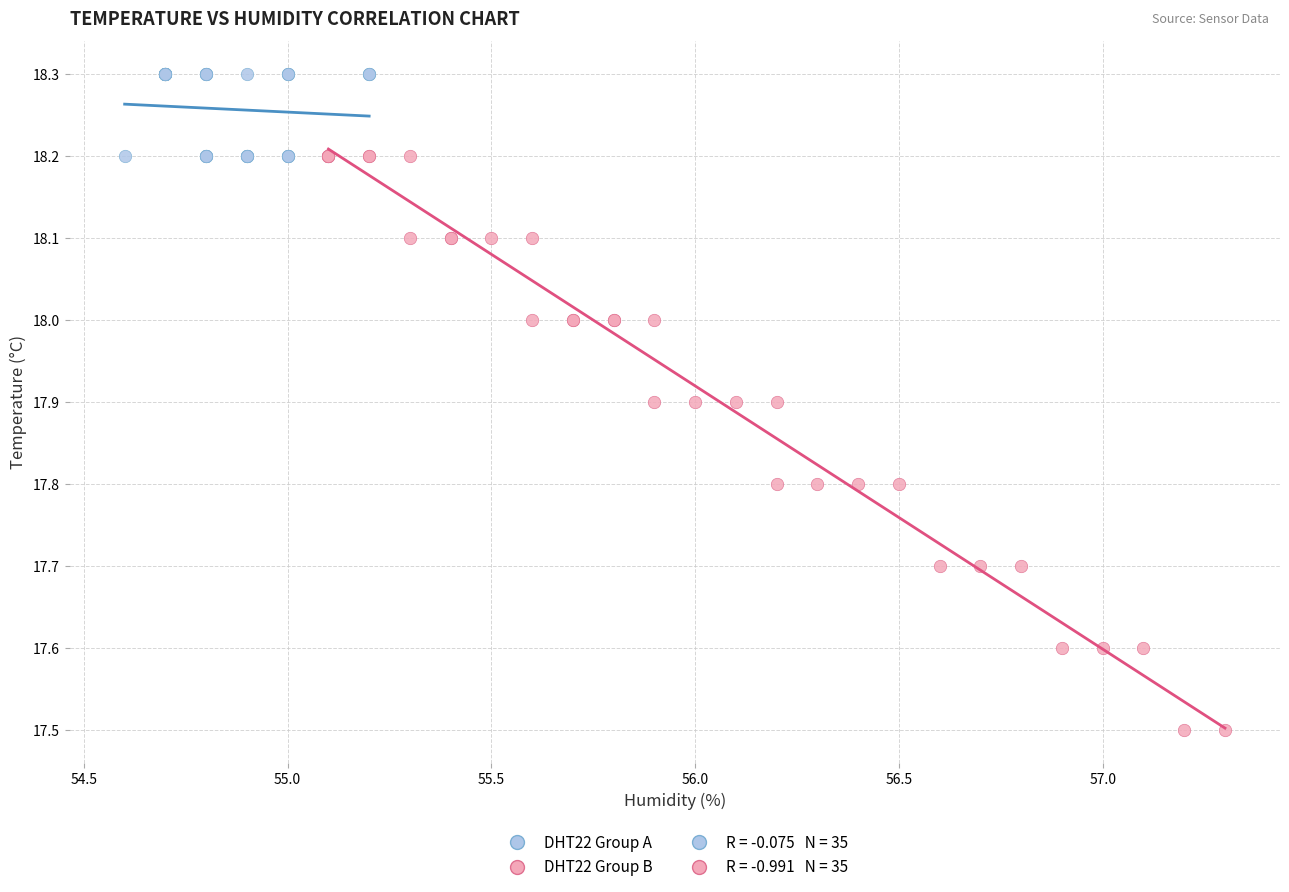

Which series has the largest Y range (max minus min)?

DHT22 Group B